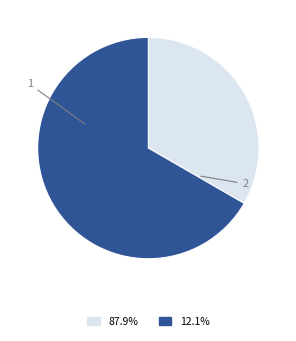

Count the number of slices in the pie.

2